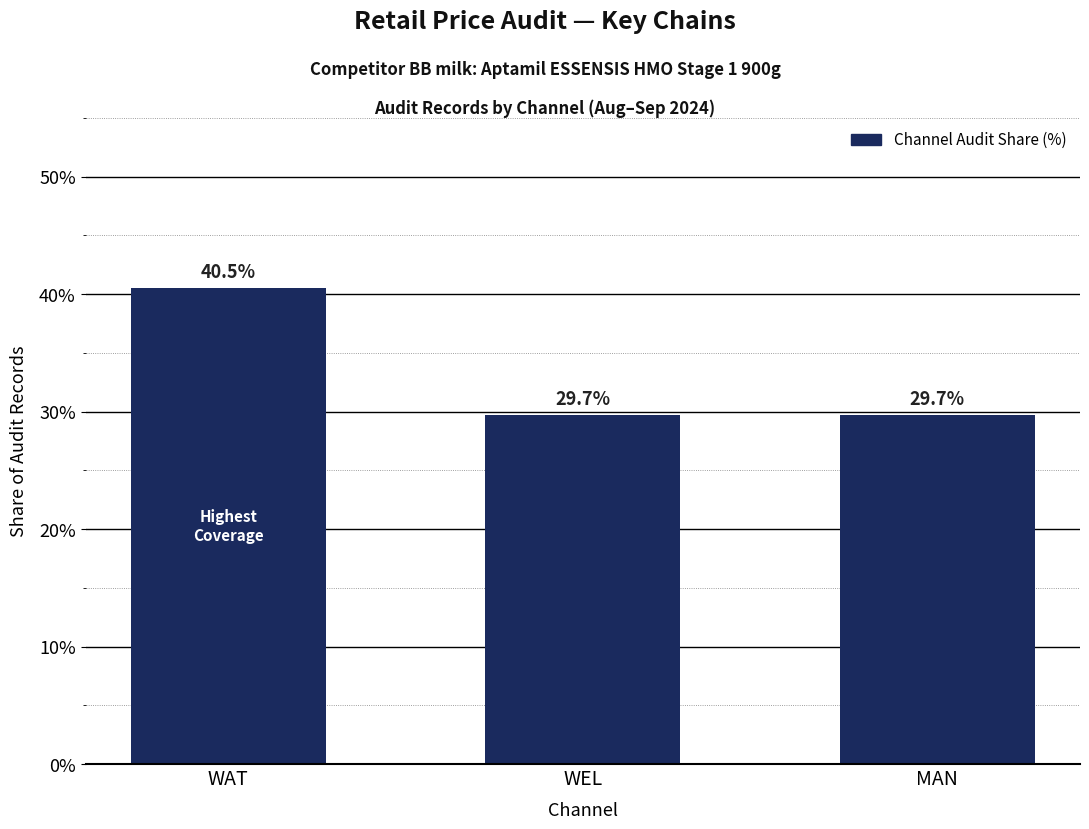

What is the ratio of the value at WAT to the value at MAN?

1.4